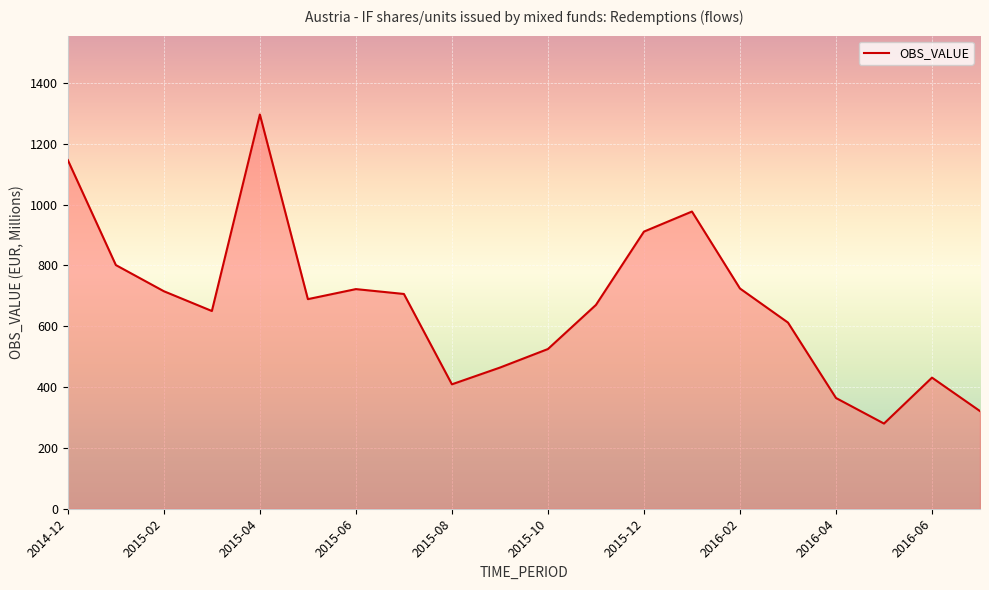

What is the smallest value displayed?

280